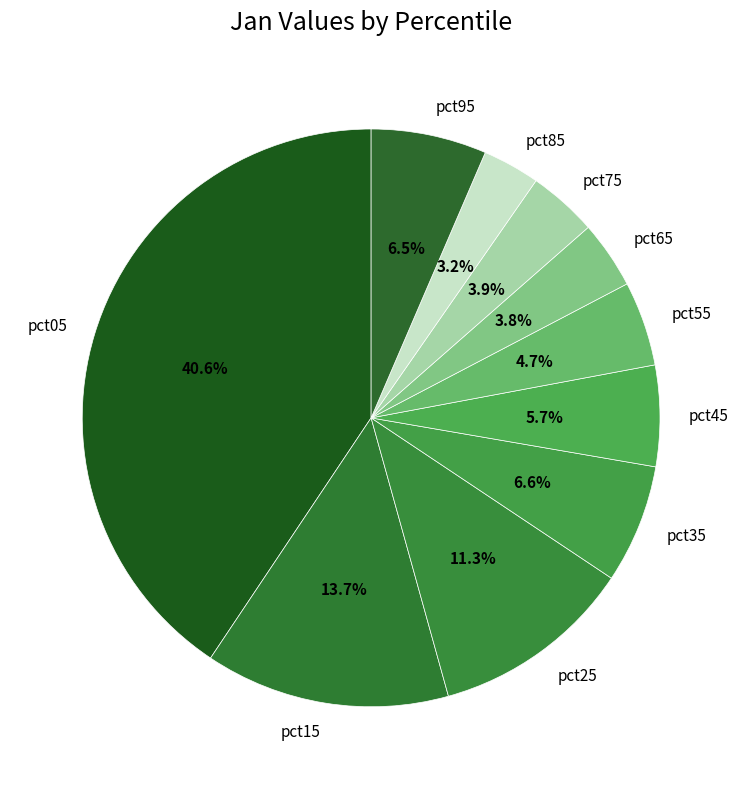

Is the sum of pct45 and pct65 greater than half?

No